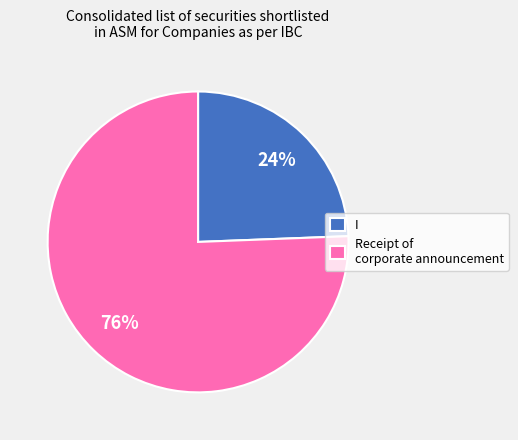

Do Receipt of corporate announcement and I together represent more than half of the pie?

Yes